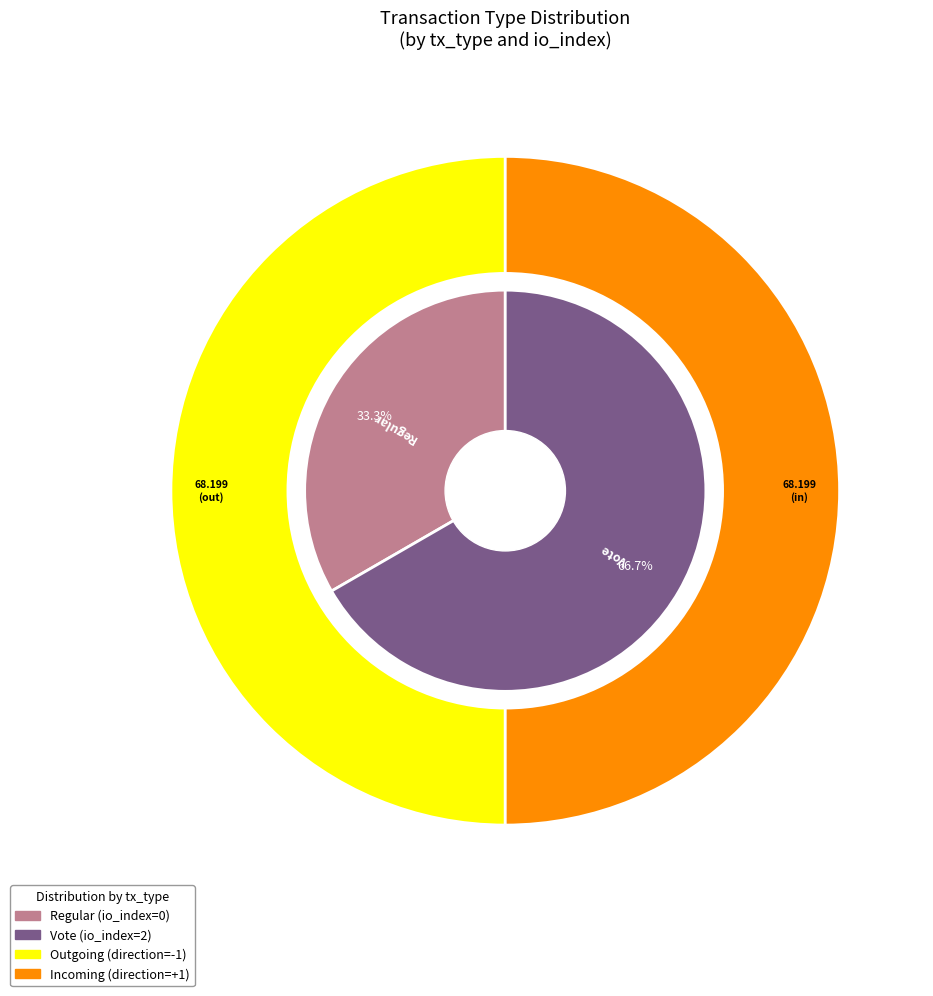

What is the largest slice in the pie chart?

Vote